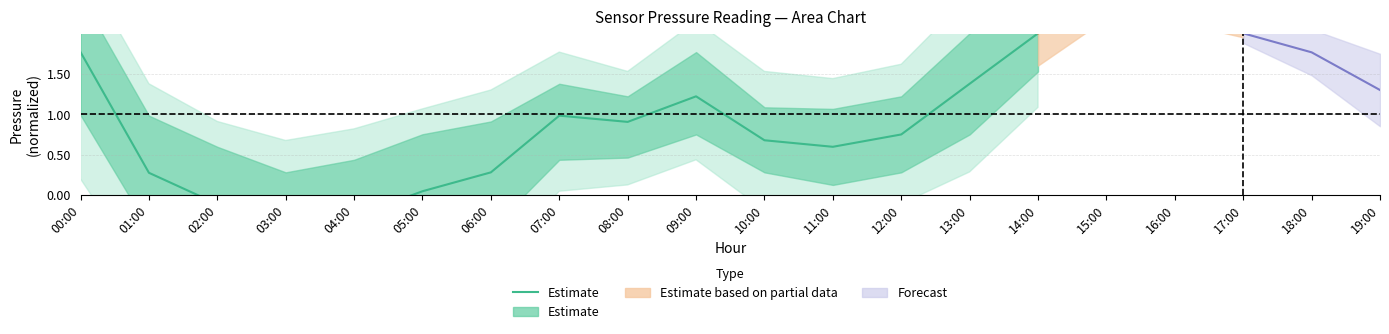

What is the sum of all values?

10.1